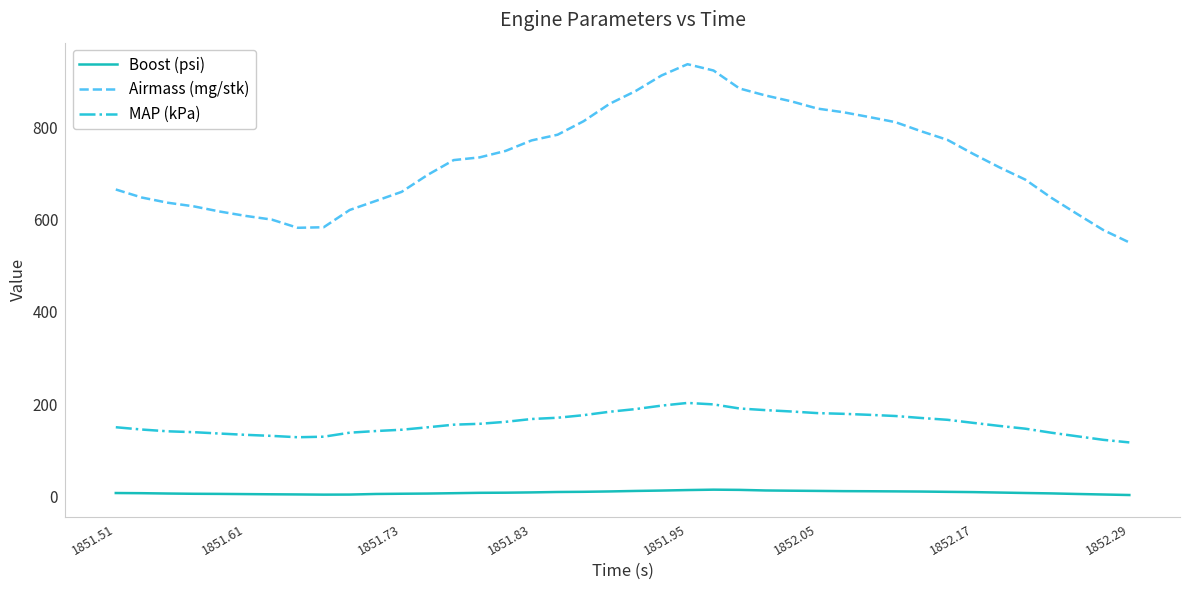

Which series has the widest spread of values?

Airmass (mg/stk)